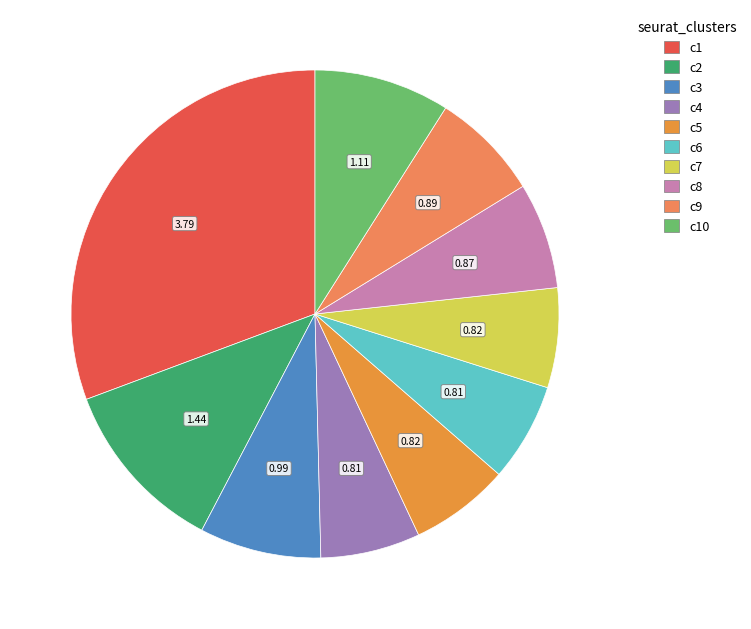

How many slices are in this pie chart?

10